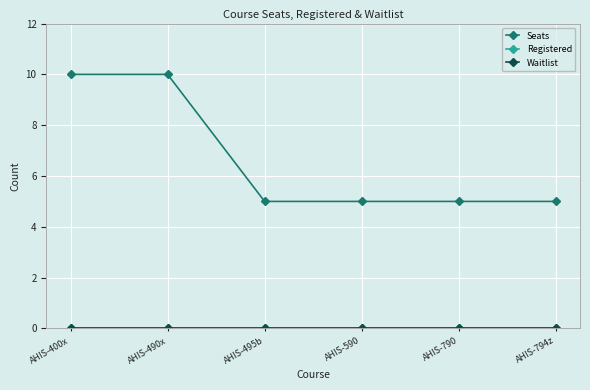

Does the chart display data point markers on the line(s)?

Yes